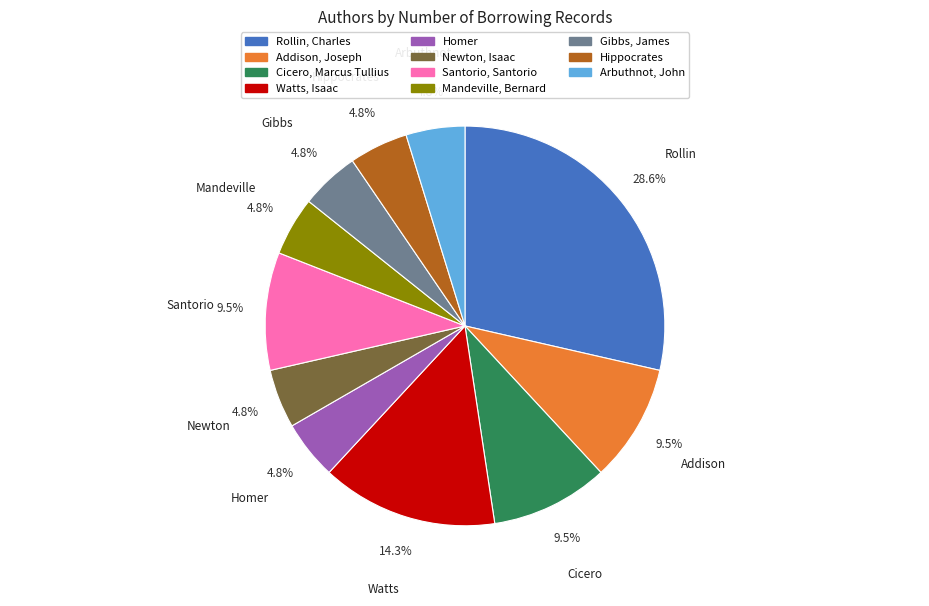

Approximately how many times larger is the value at Homer compared to Newton, Isaac?

1.0